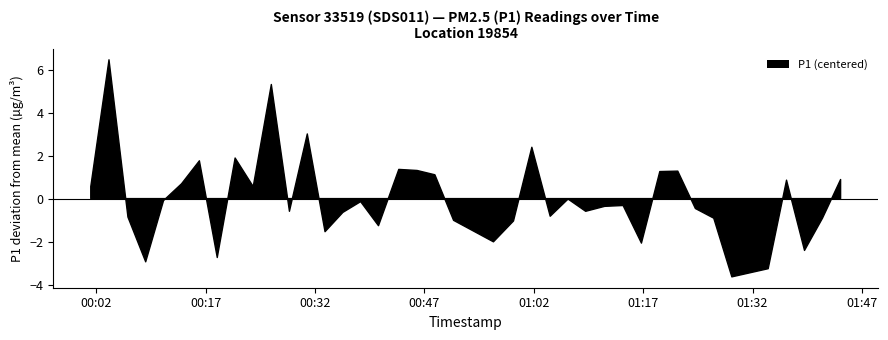

Which series has the largest total across all categories?

P1